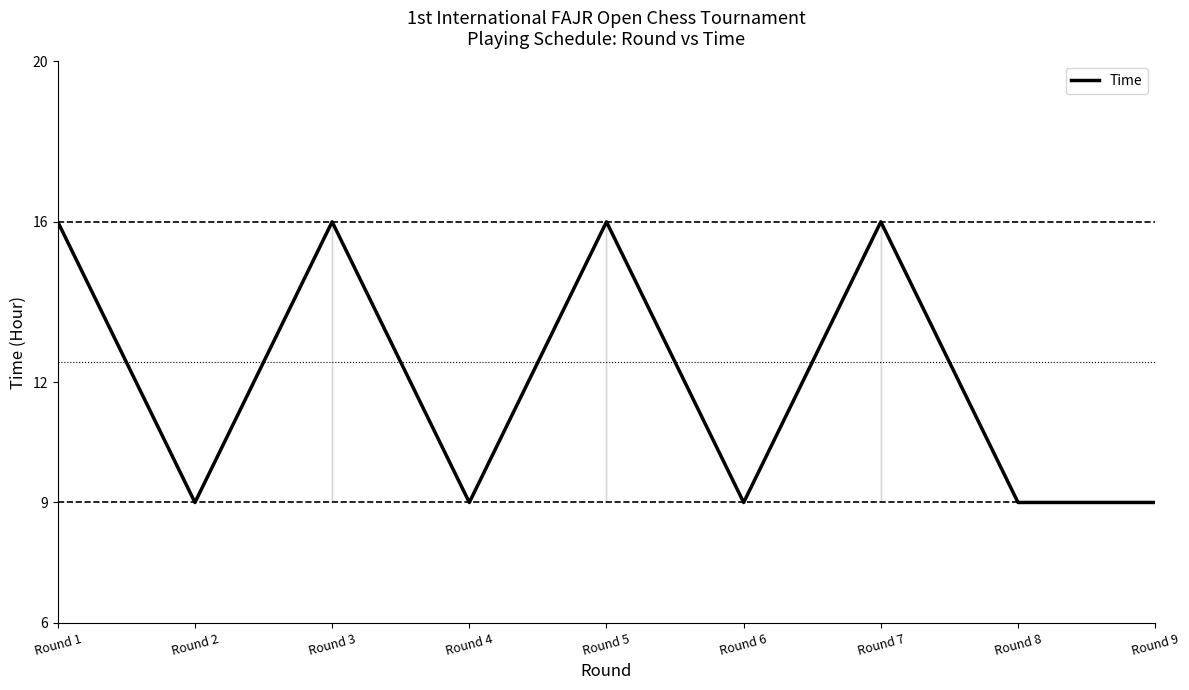

True or false: the data shows 26 at Round 3.

False